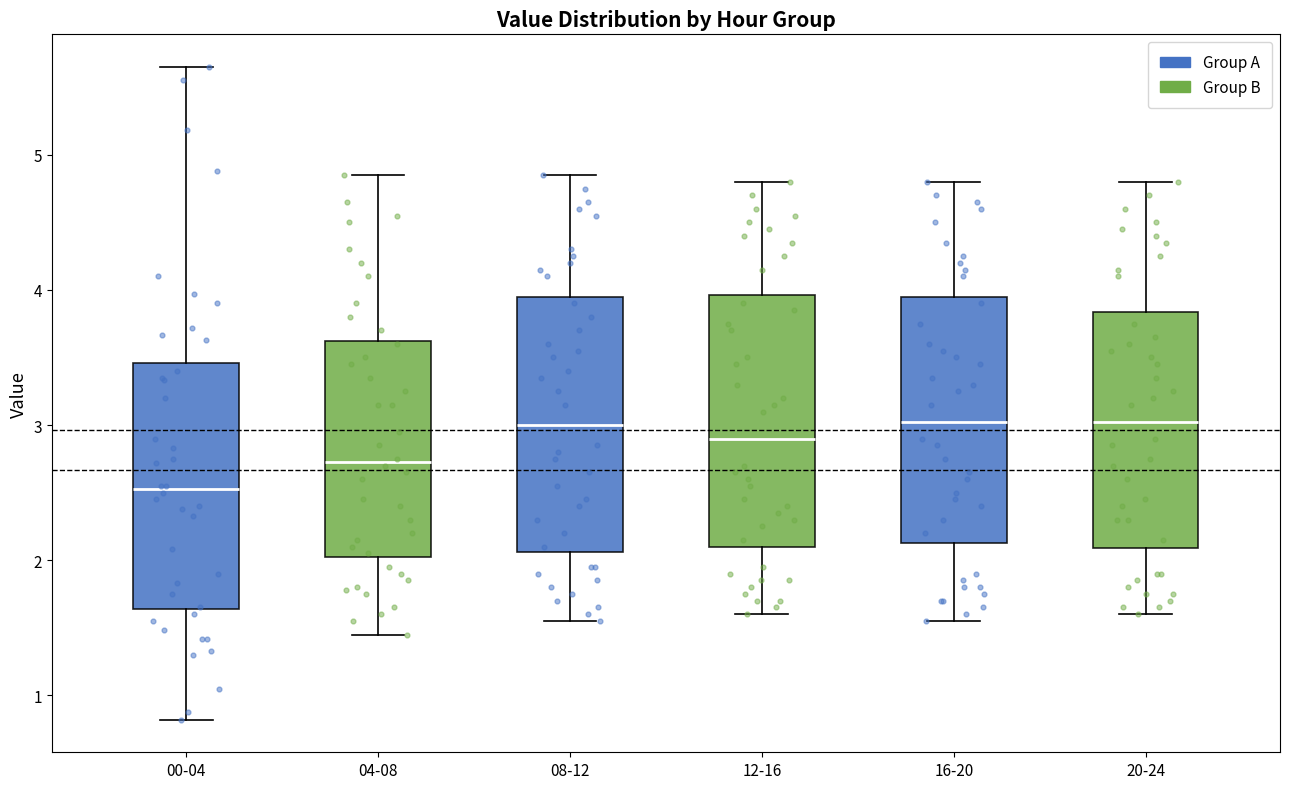

Where is the upper edge of the box for 00-04 on the y-axis? The values are not printed on the chart, so give them approximately, as read against the axis.

3.5